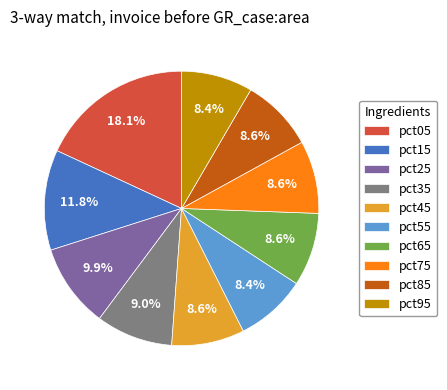

To the nearest percent, what is the difference between the largest and smallest slice percentages?

10%